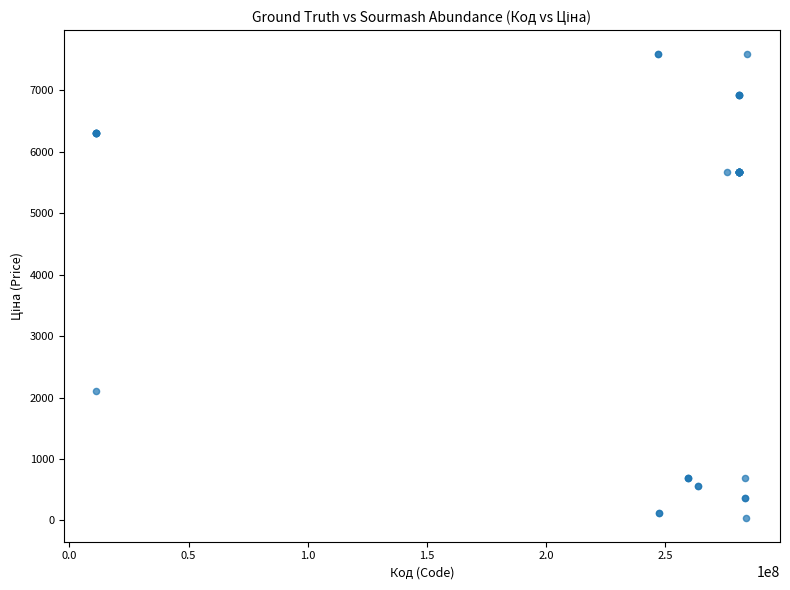

What Y value in the scatter plot is closest to 3814?

2108.4